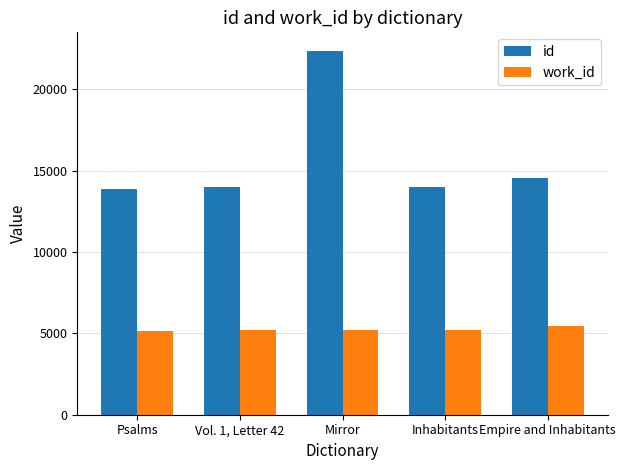

What is the value of the work_id bar at the 5th from the left?

5445